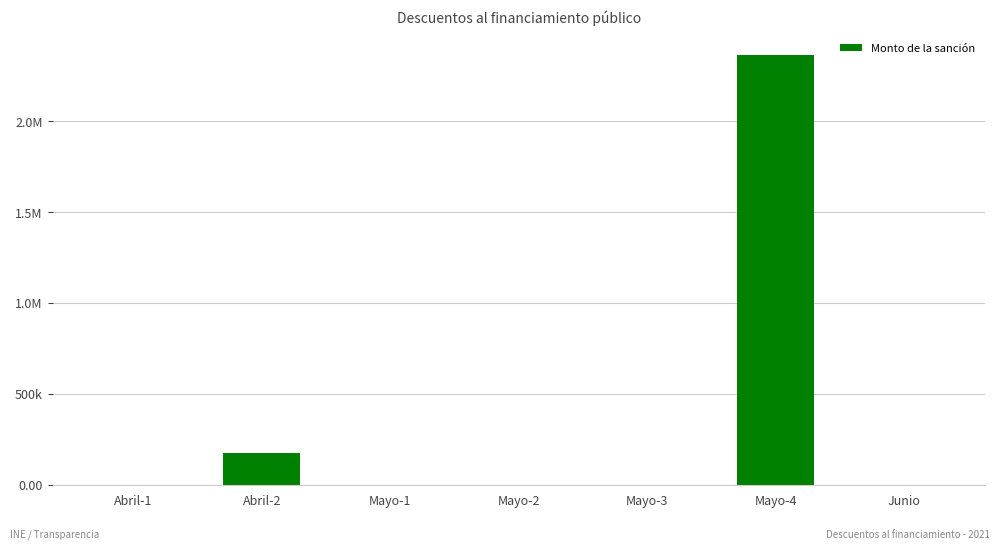

Reading left to right, extract all data points from this chart.

Abril-1=0.5	Abril-2=172950.5	Mayo-1=868.4	Mayo-2=608.2	Mayo-3=0.6	Mayo-4=2364573.9	Junio=0.0